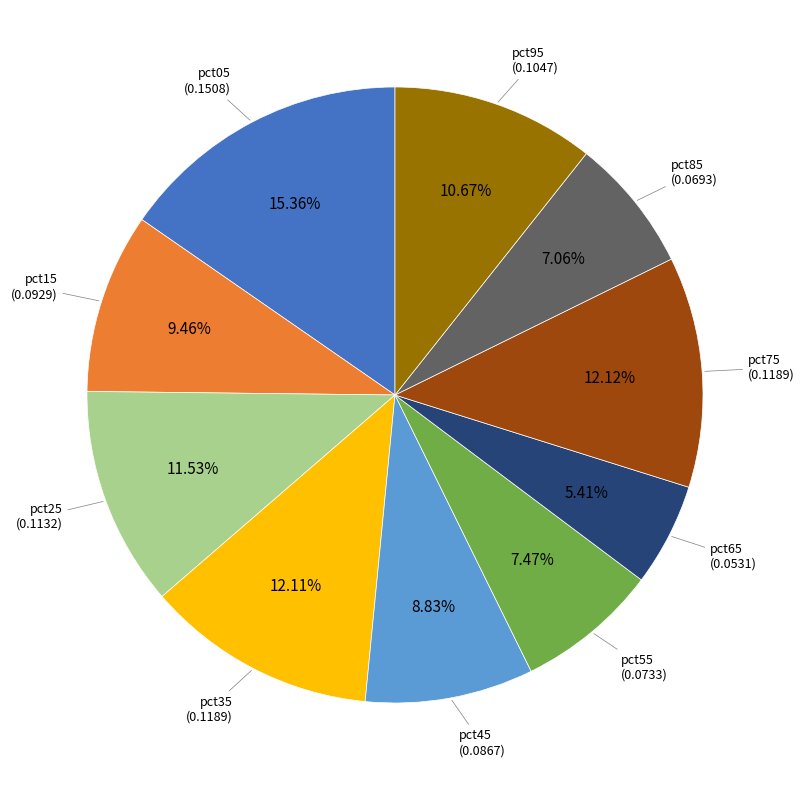

Does any single category account for the majority?

No